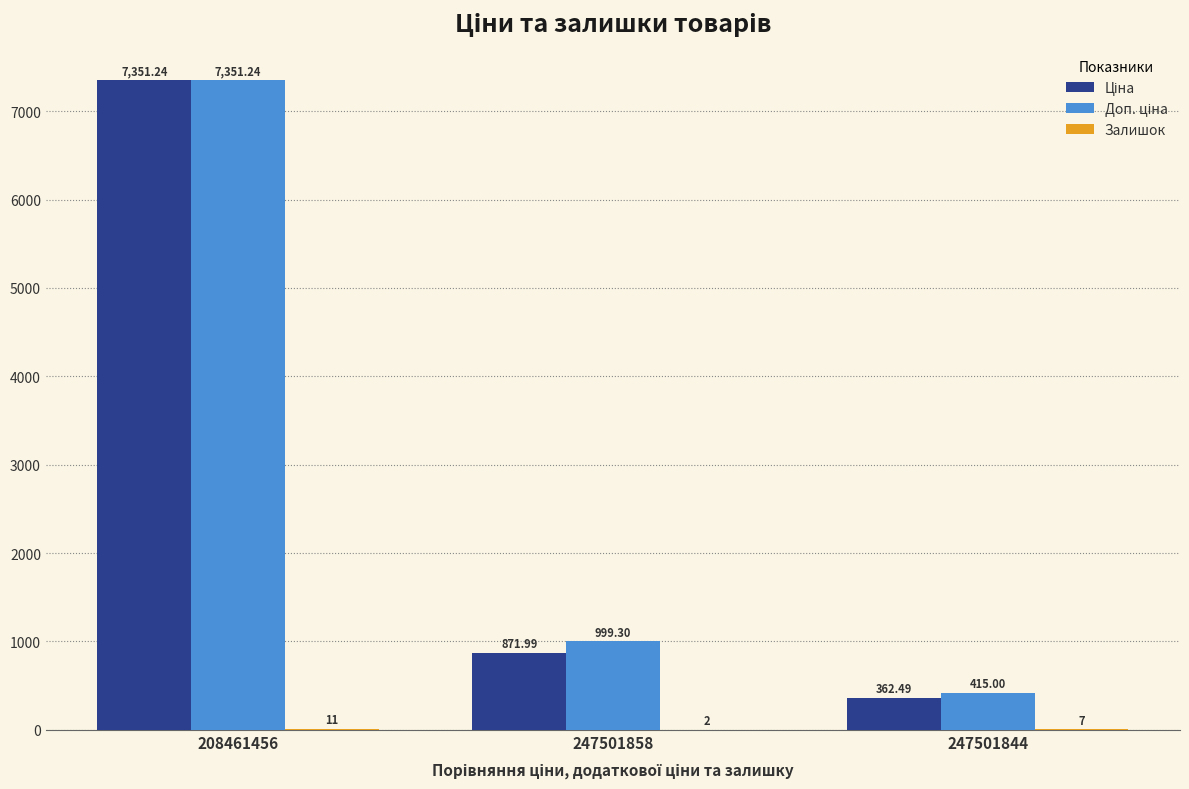

At which category is the sum across all series the highest?

208461456